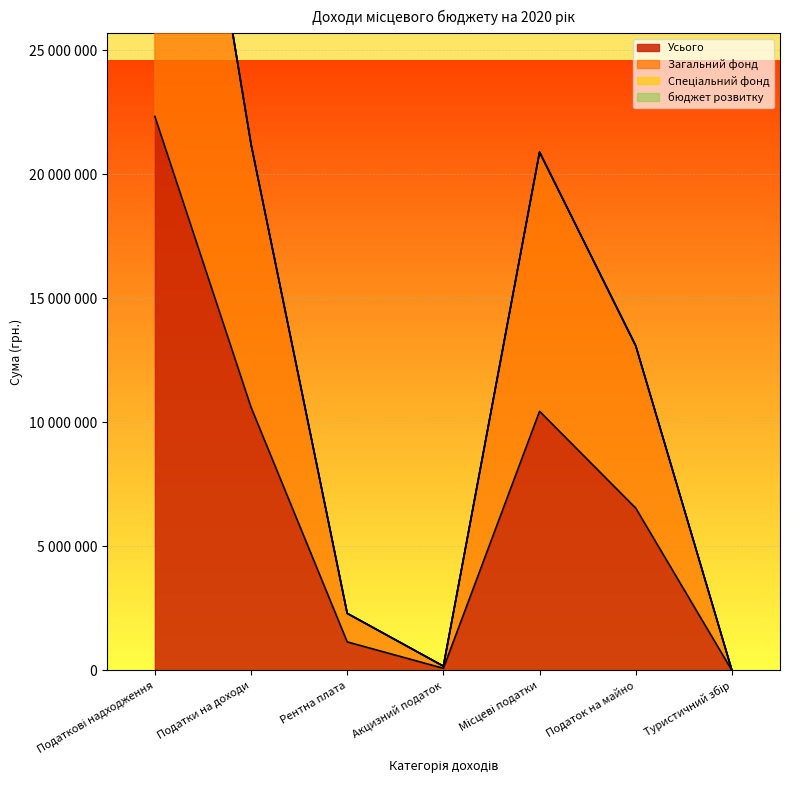

True or false: Загальний фонд has a value of 243379 at Акцизний податок.

False